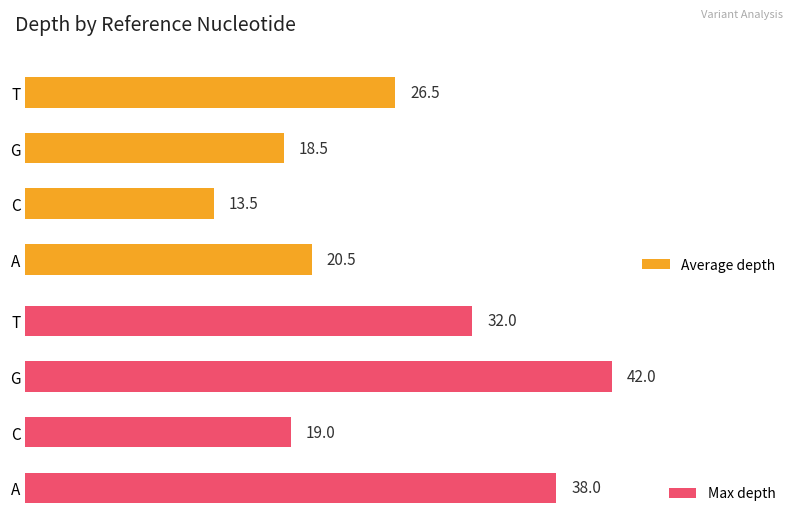

How many categories are shown in the chart?

4